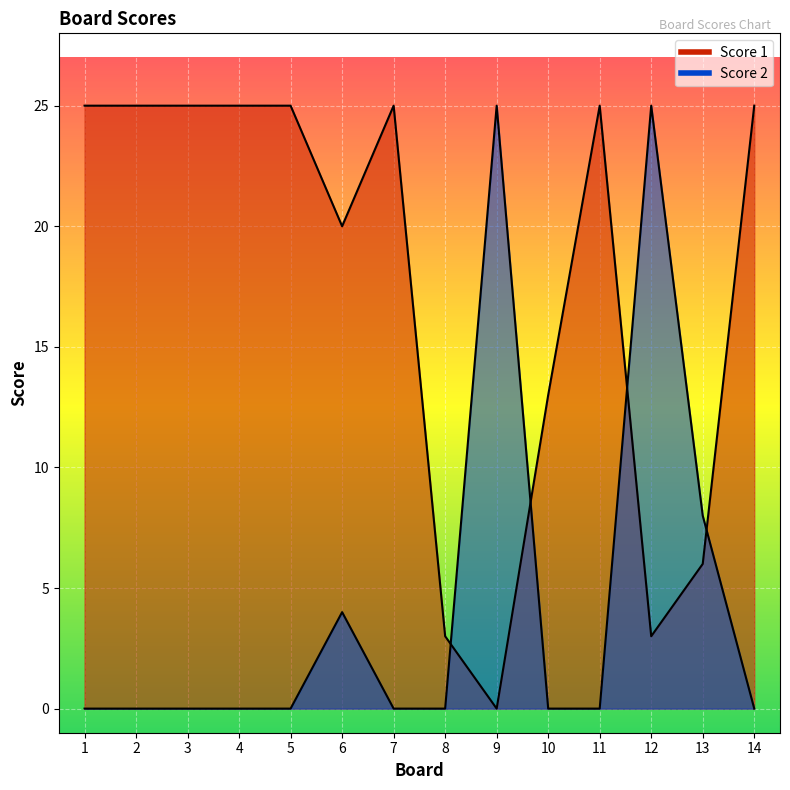

True or false: Score 1 and Score 2 cross at least once.

True